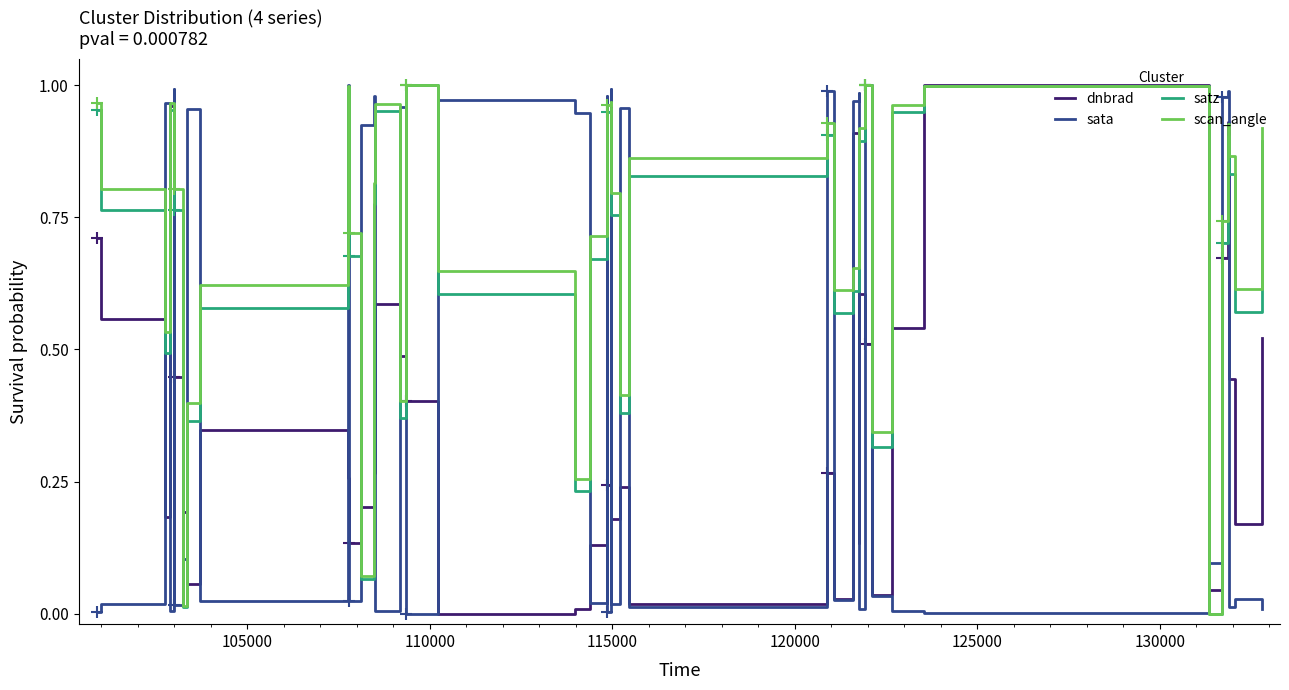

What is the sum of all scan_angle values?

28.9